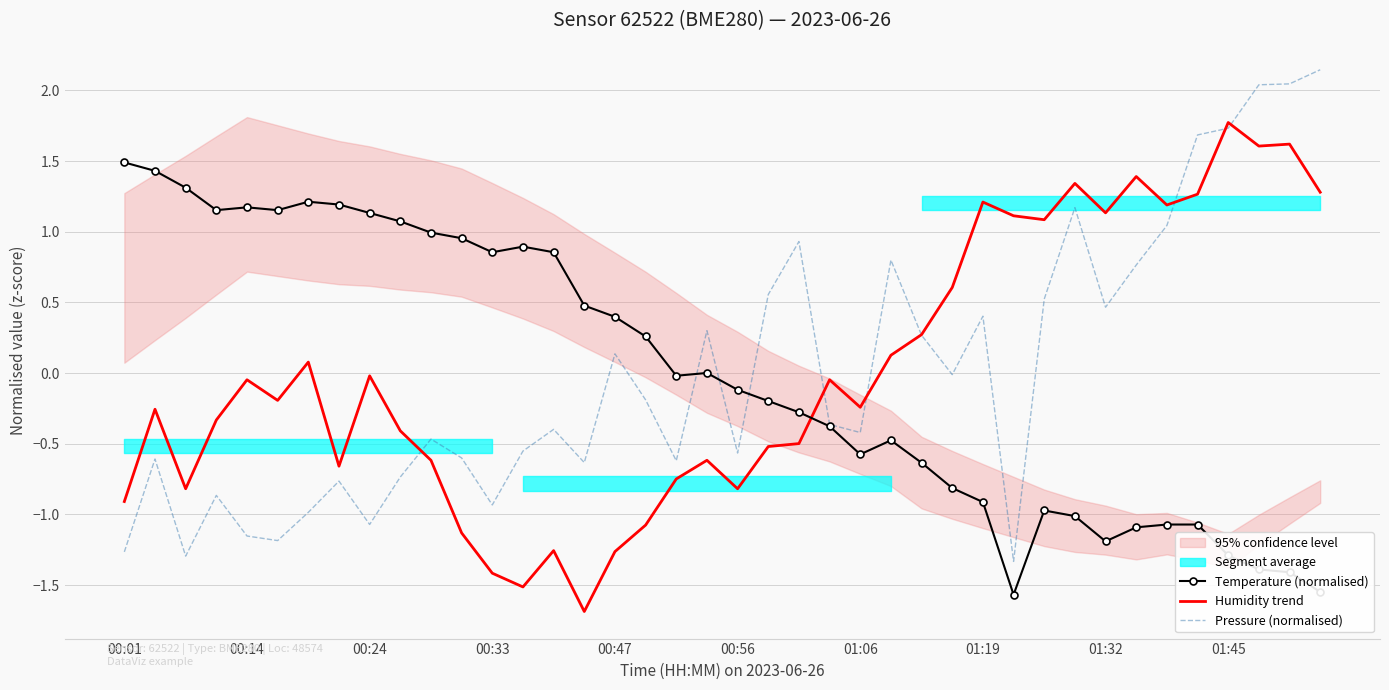

Which category has the highest value across all series?

39